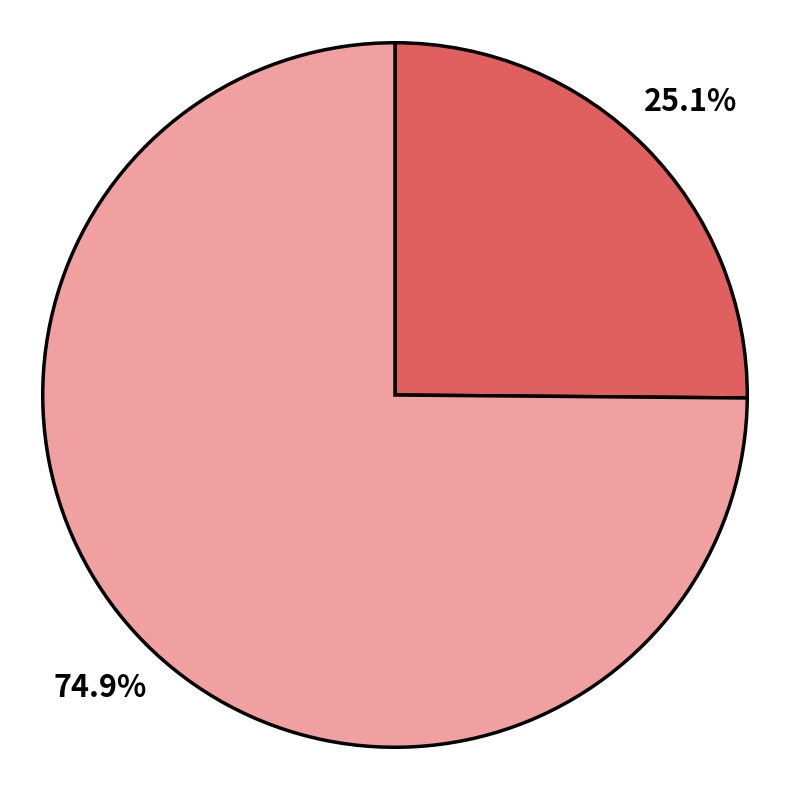

Count the number of slices in the pie.

2